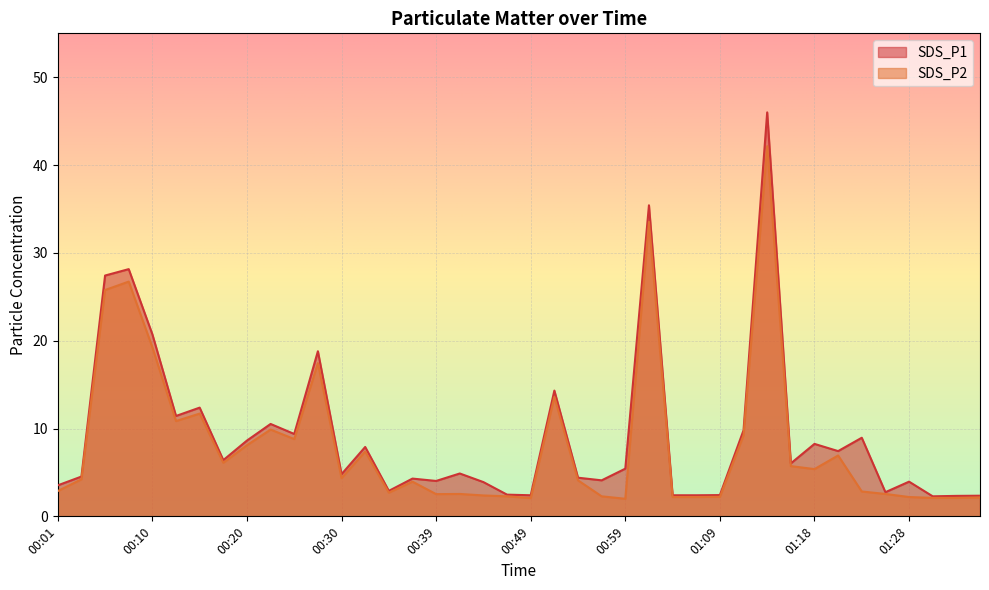

How many lines are shown in the chart?

2